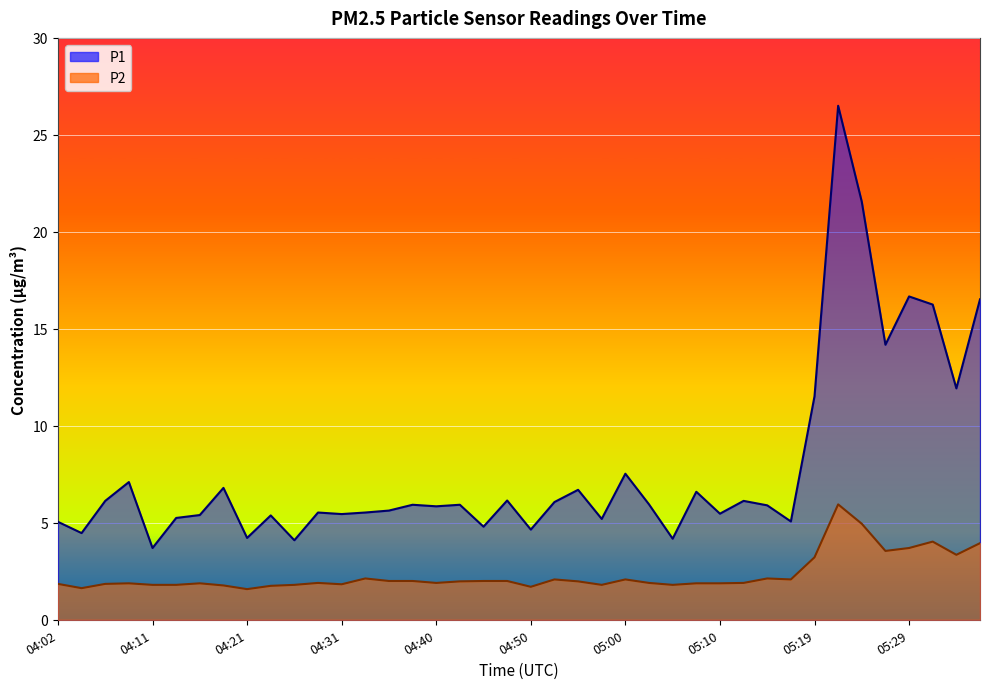

At which category does the chart reach its minimum across all series?

04:21